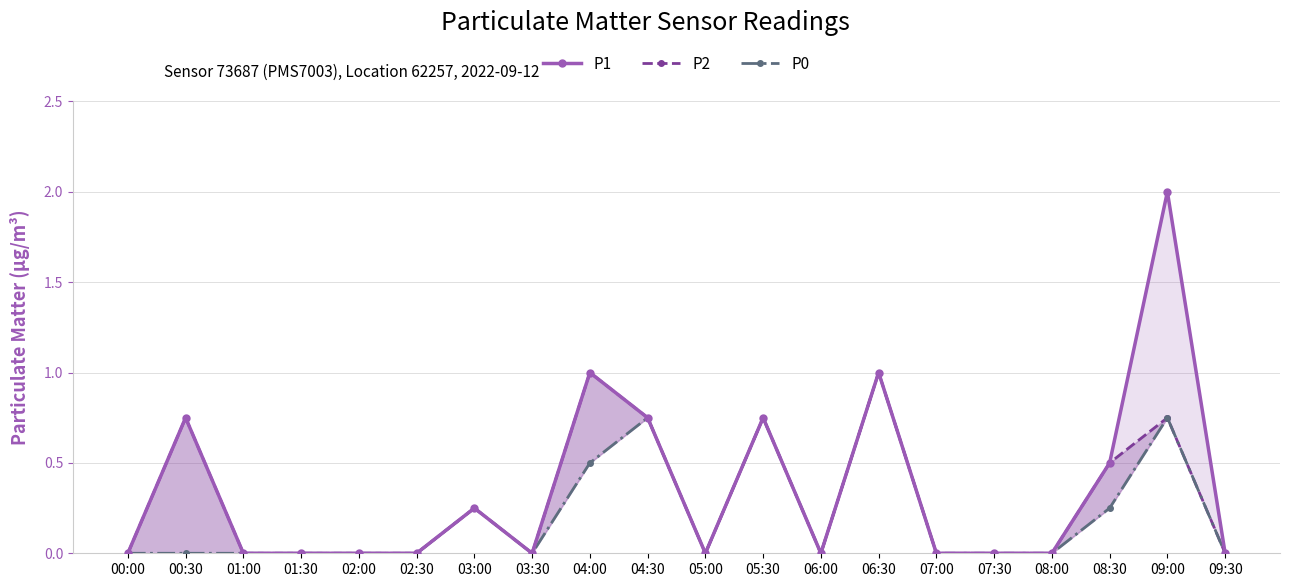

Count the P0 values in the range 0 to 1.

20